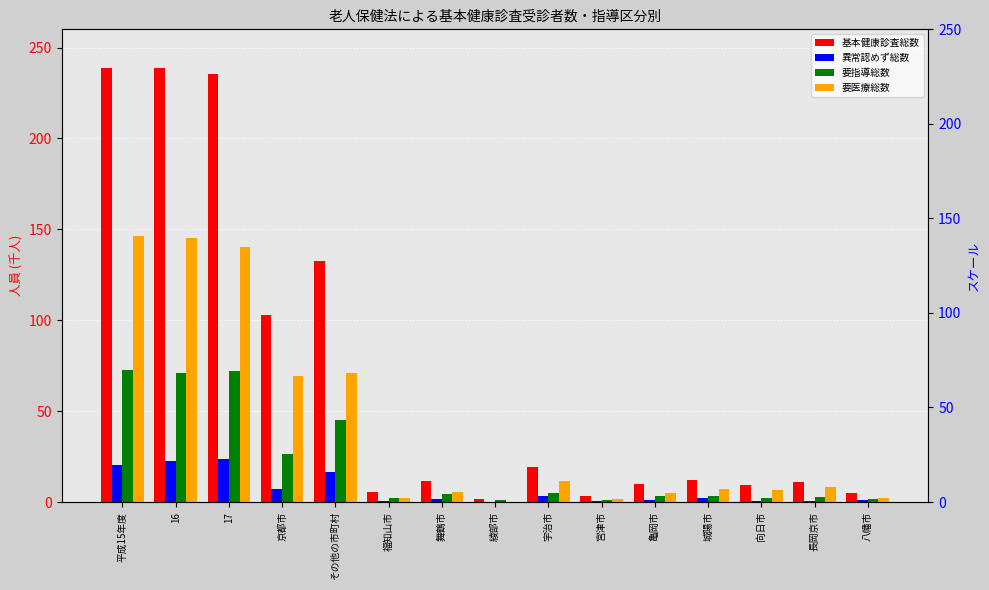

Rank the series by their maximum value, from lowest to highest.

異常認めず総数, 要指導総数, 要医療総数, 基本健康診査総数